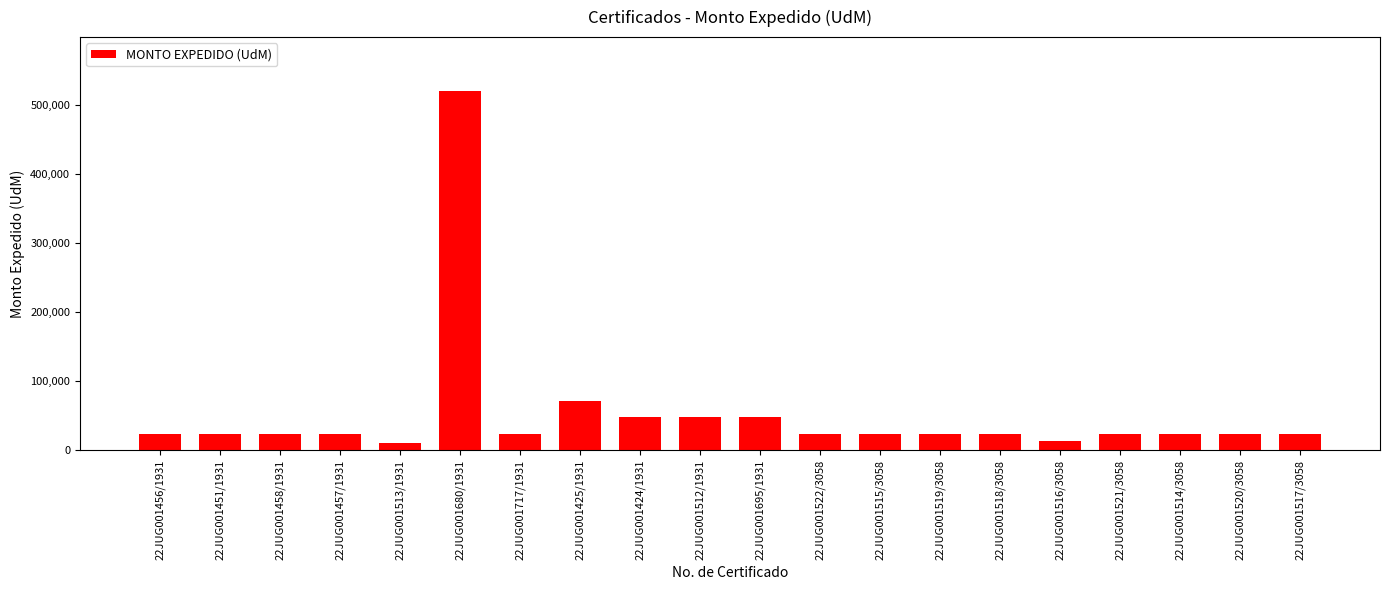

How many distinct data groups are displayed?

1